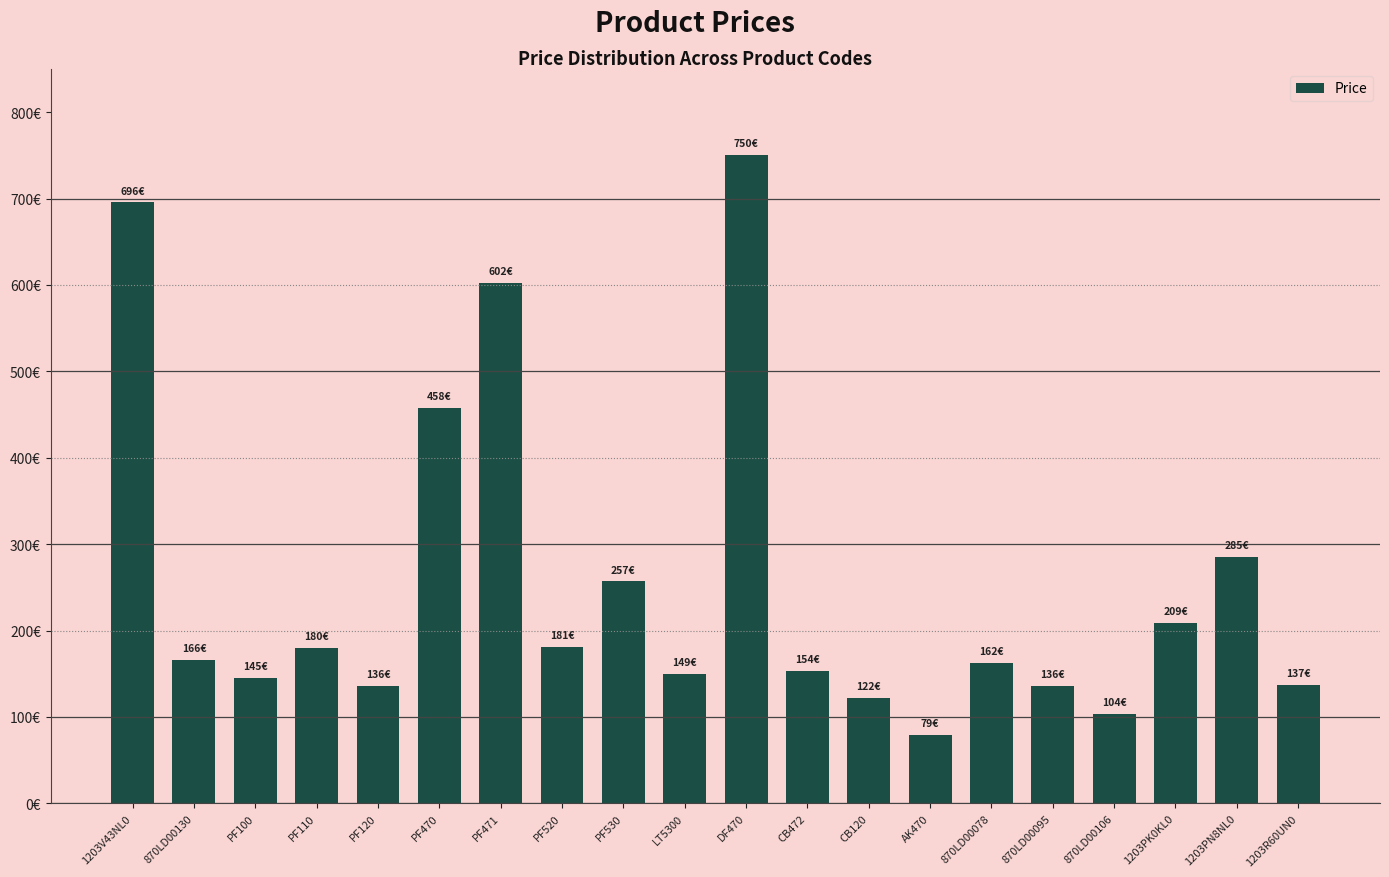

What is the sum of the values at PF110 and 870LD00095?

315.6